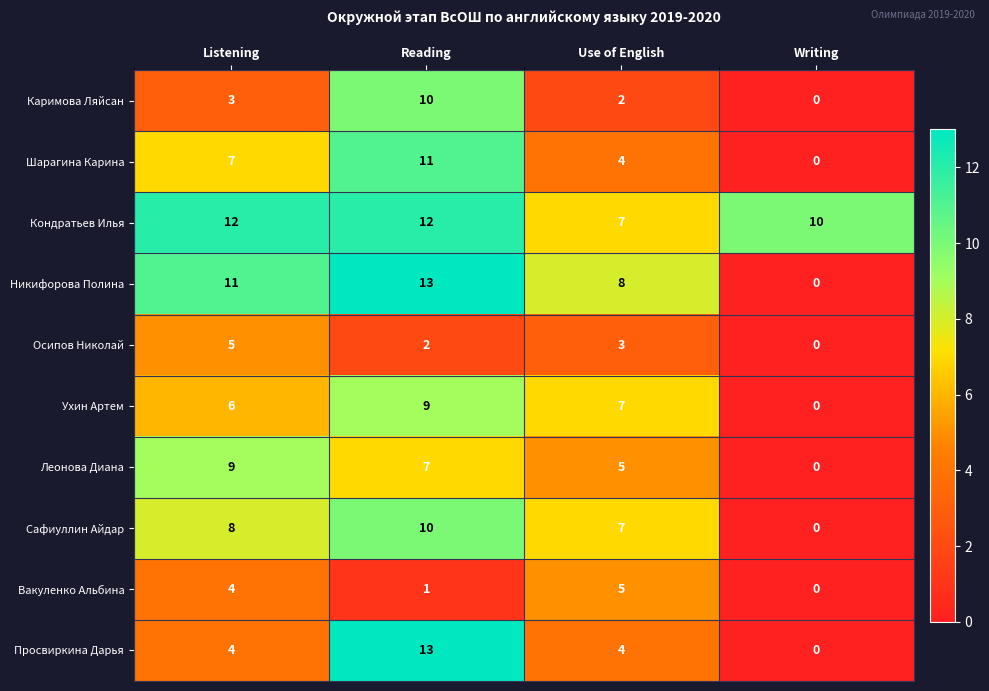

Count the number of data series in this chart.

10